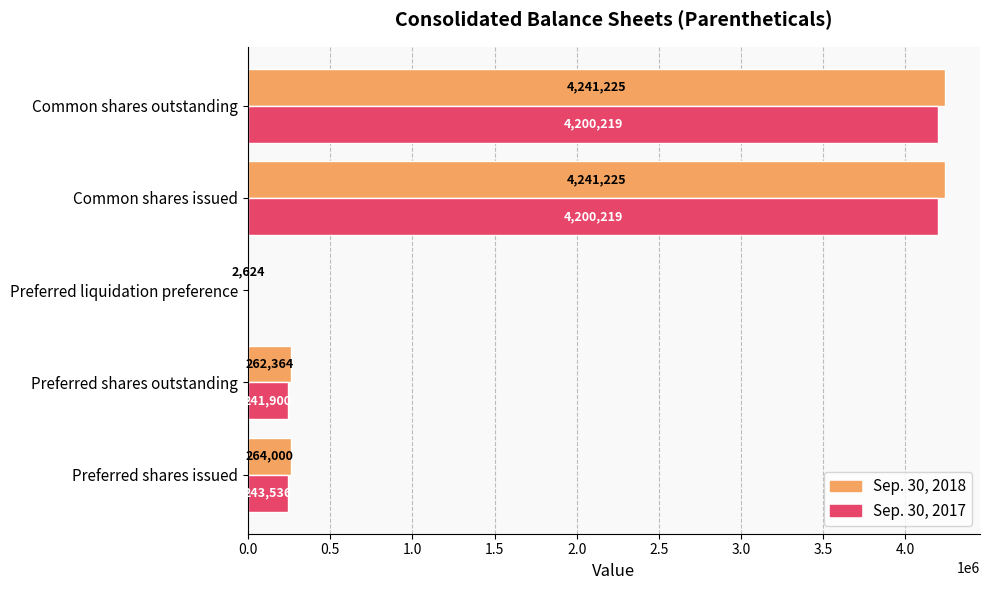

The Sep. 30, 2018 series shows 4241225 at Common shares issued. True or false?

True